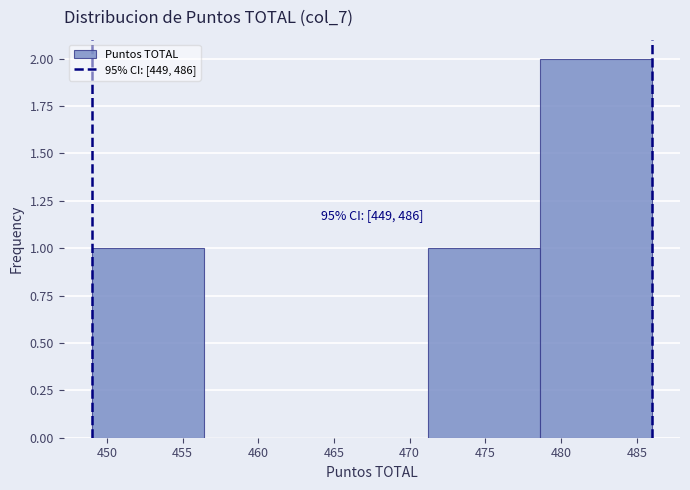

Which range on the x-axis has the tallest bar?

478.6 to 486.0